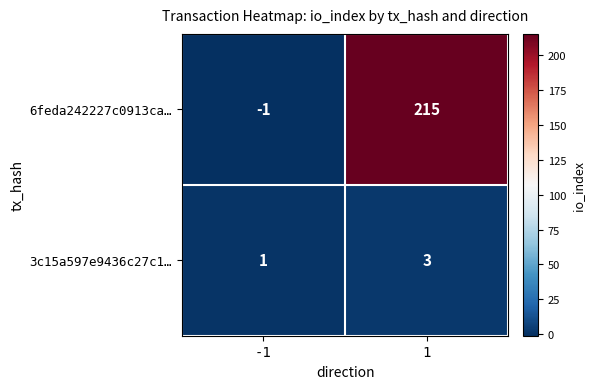

Read the 6feda242227c0913ca… value at 1, to the nearest 50.

200